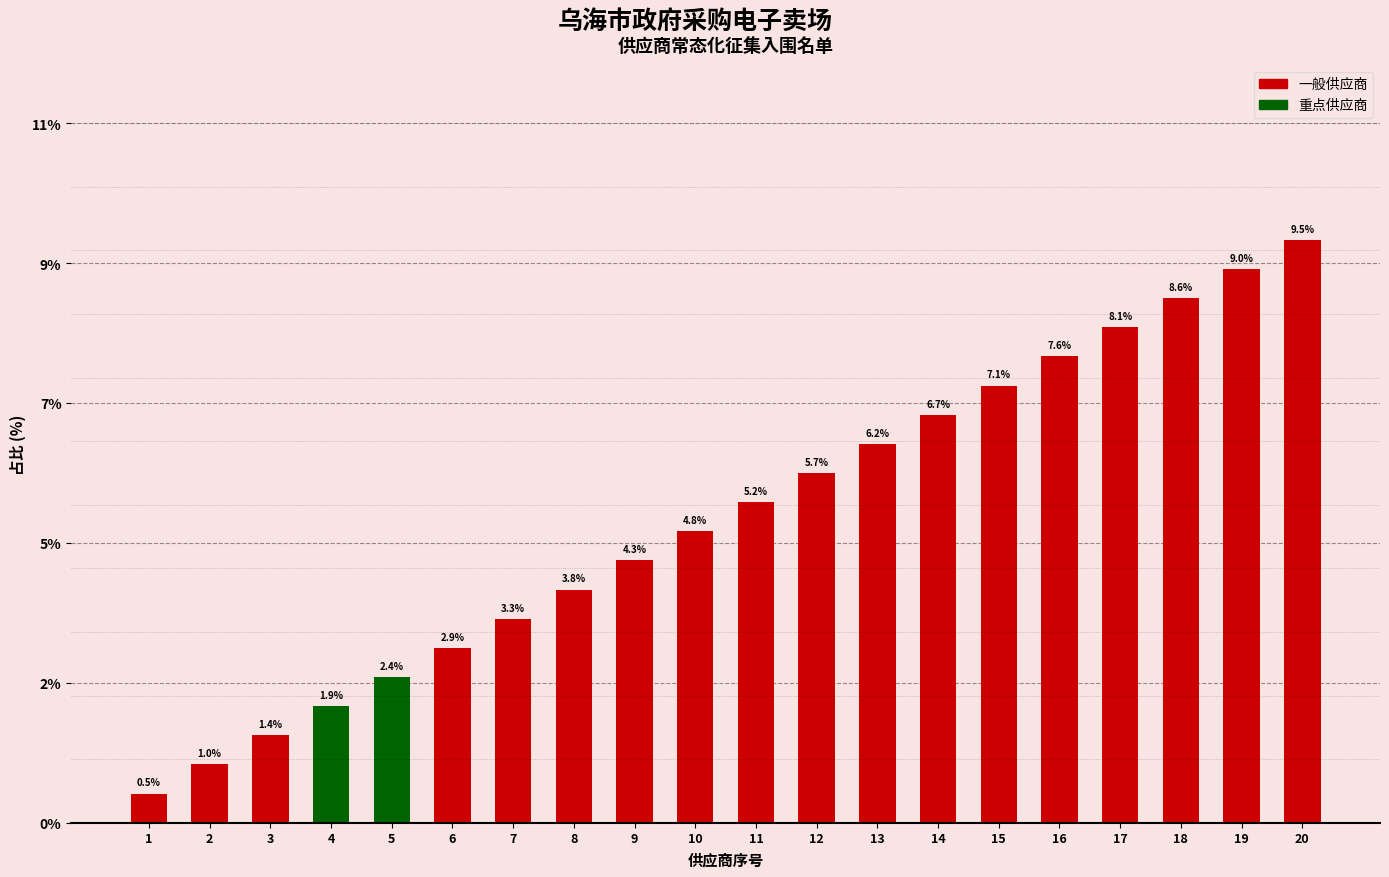

What is the difference between the maximum and minimum values?

9.0